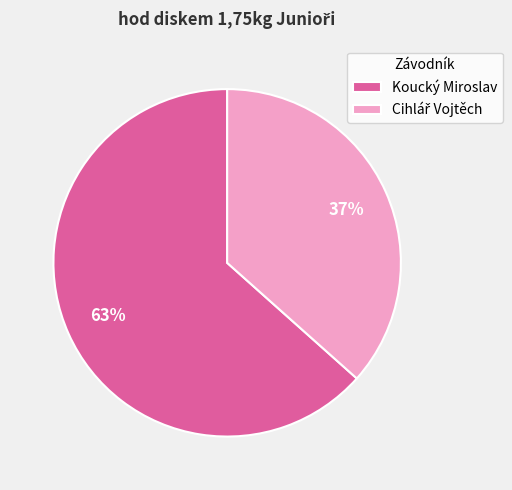

To the nearest percent, what percentage of the pie is Koucký Miroslav?

63%